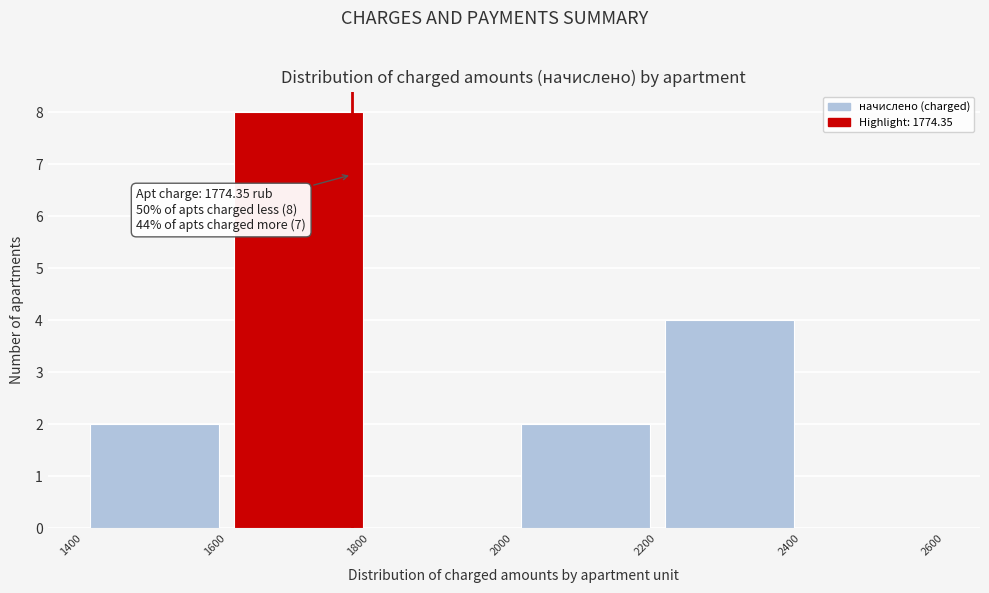

Over which range of the x-axis is the bar tallest?

1600 to 1800